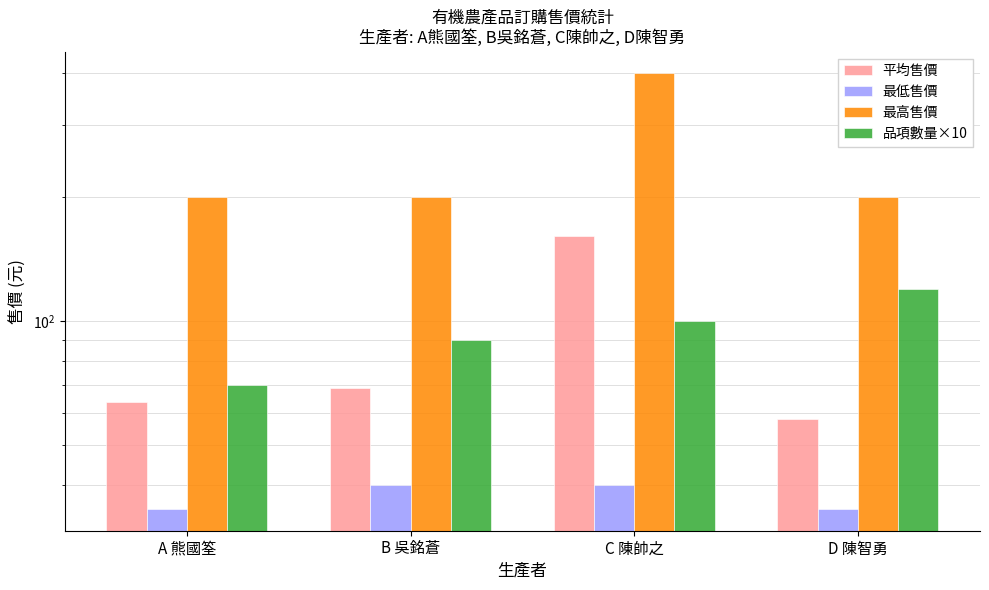

At which category is the sum across all series the highest?

C 陳帥之